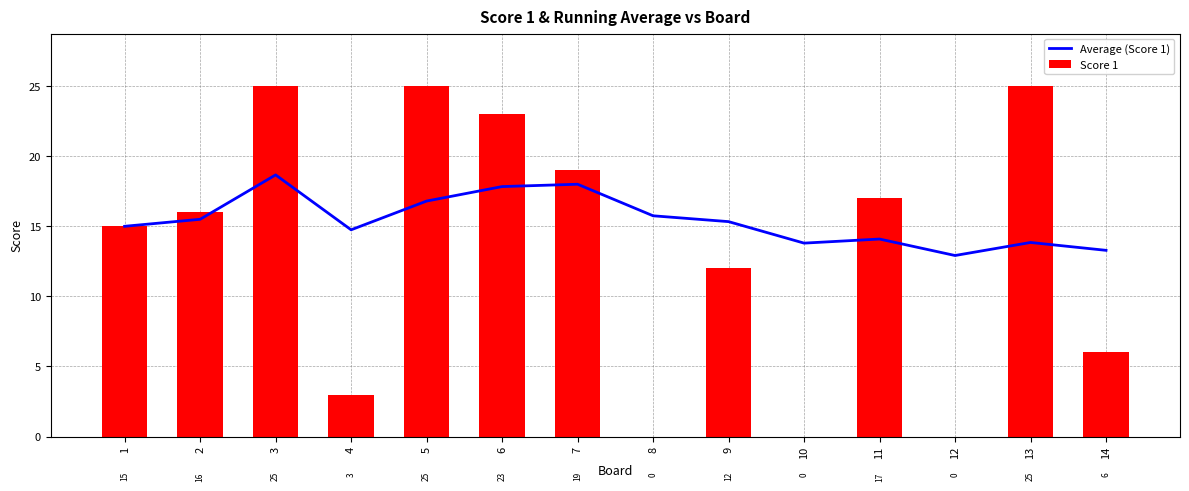

At which label does Score 1 reach its minimum?

8